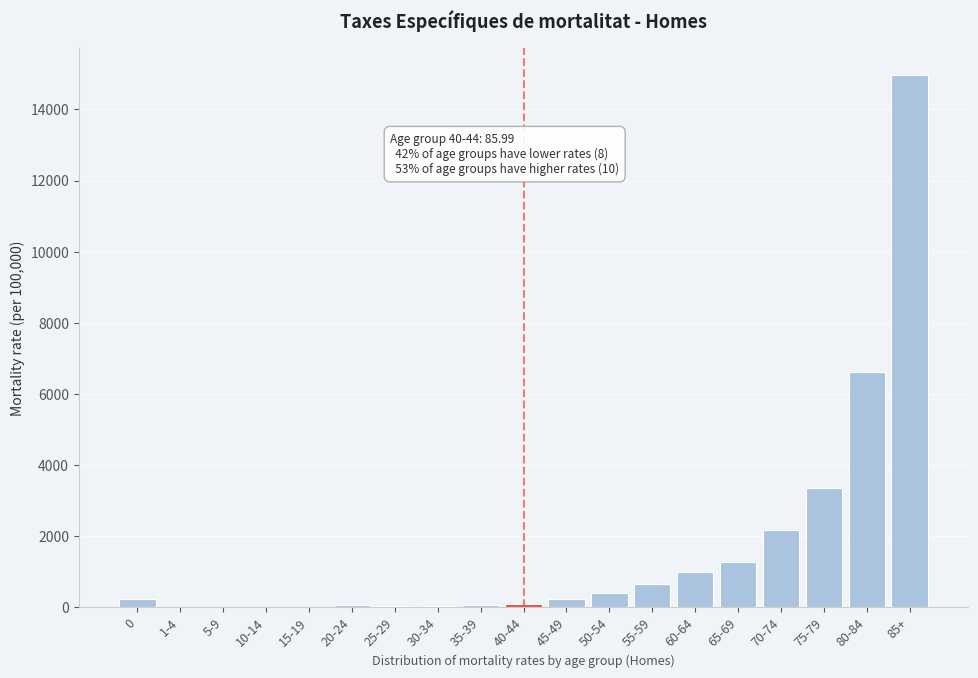

The value at 70-74 is 3418.1. True or false?

False